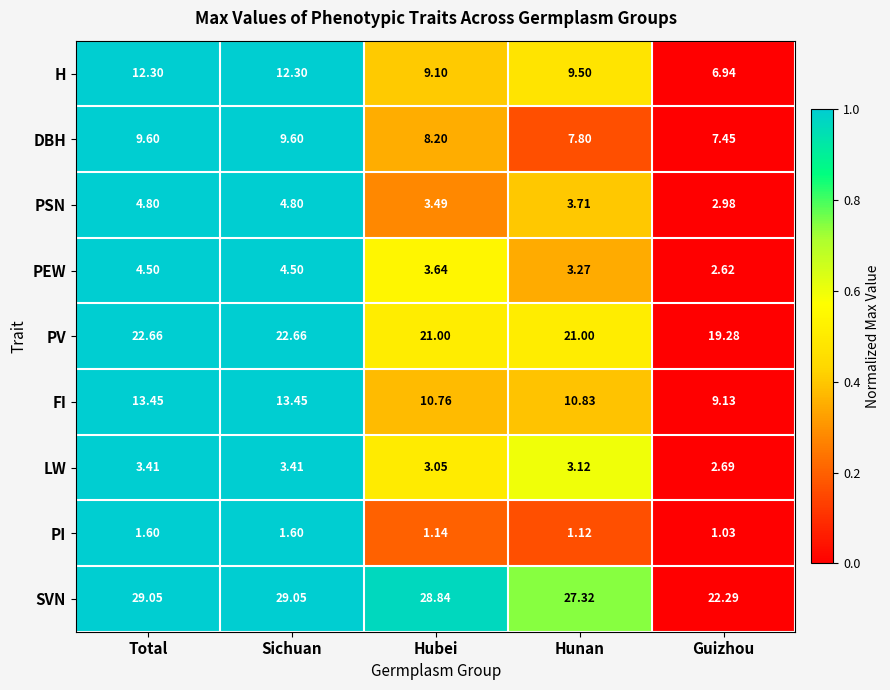

Which series has the largest range (max minus min)?

SVN